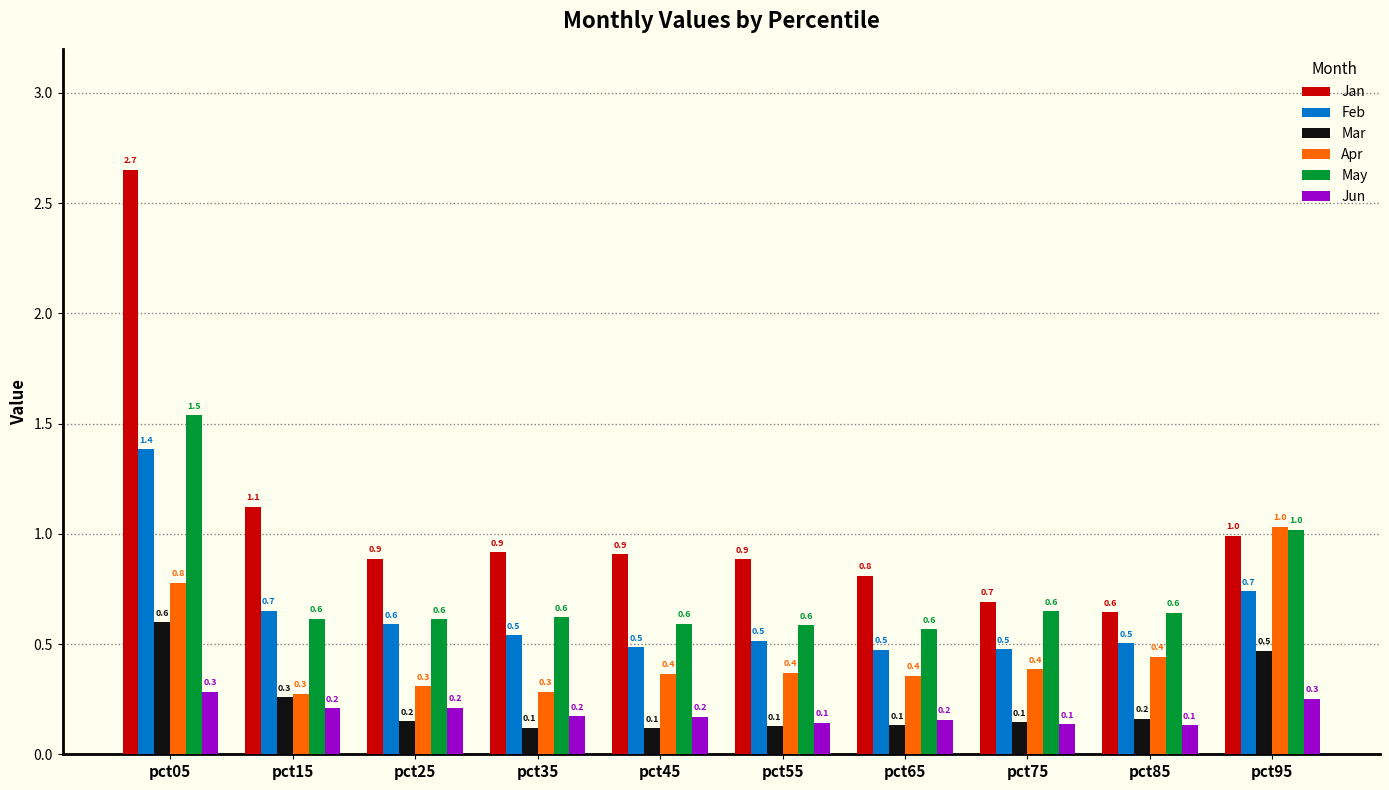

What is the minimum value shown in the chart?

0.1